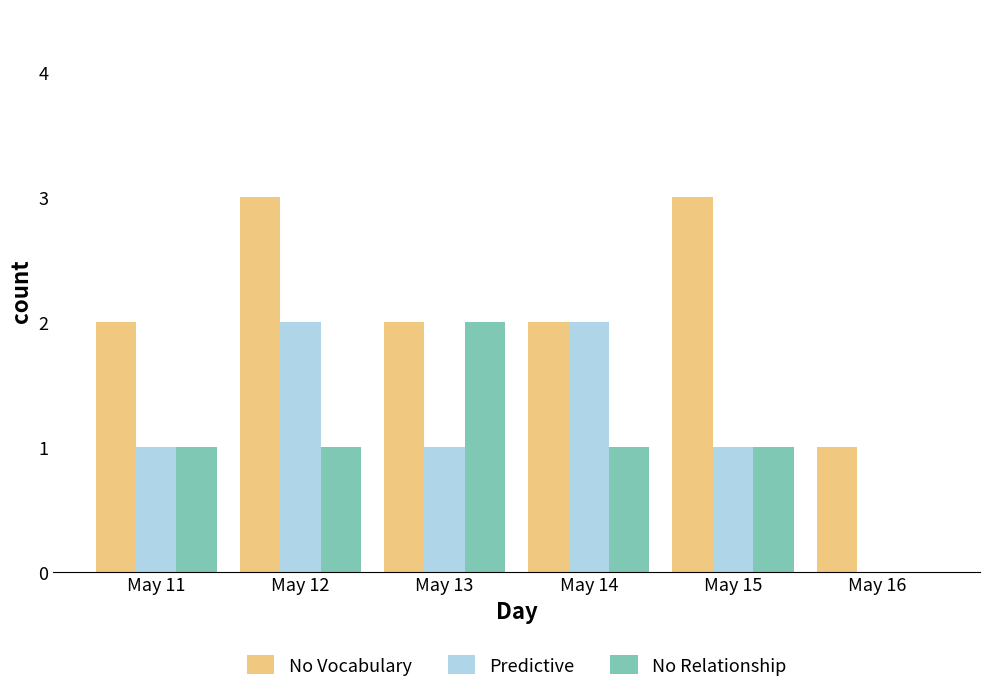

The Predictive series shows 2 at May 15. True or false?

False